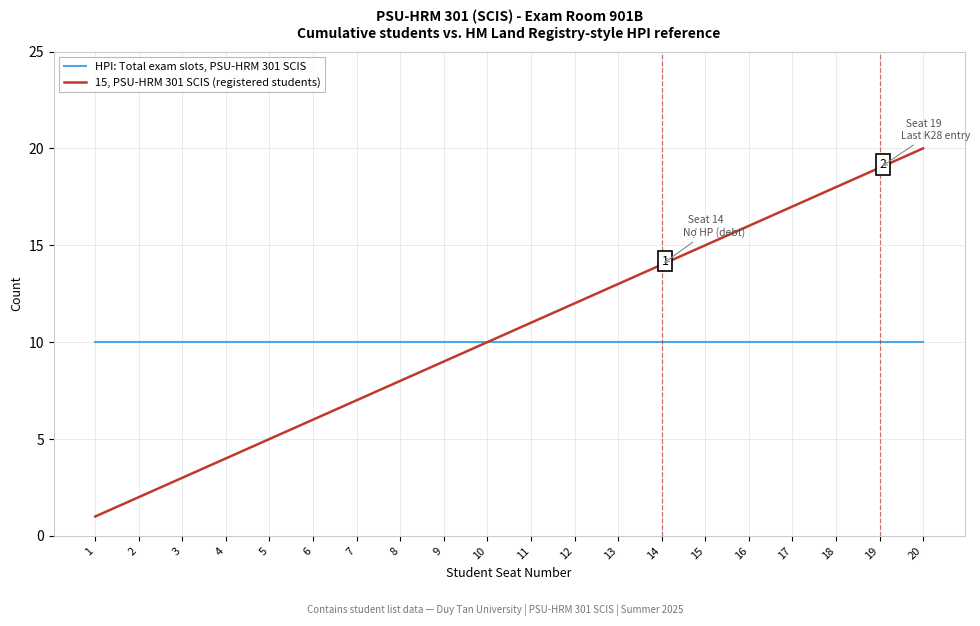

Rank the series by their average value, from highest to lowest.

15, PSU-HRM 301 SCIS (registered students), HPI: Total exam slots, PSU-HRM 301 SCIS